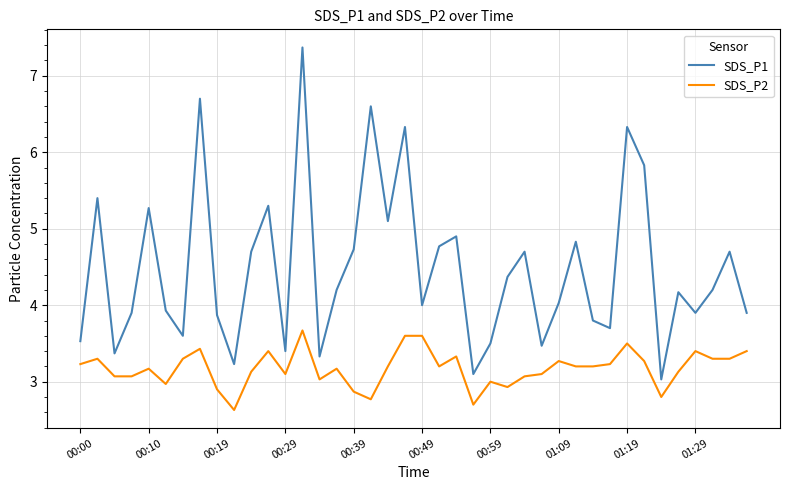

Rank the series by their average value, from lowest to highest.

SDS_P2, SDS_P1